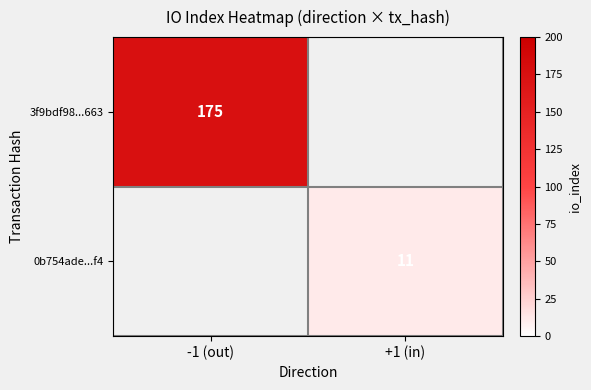

The value of 3f9bdf98...663 at -1 (out) is 36. True or false?

False